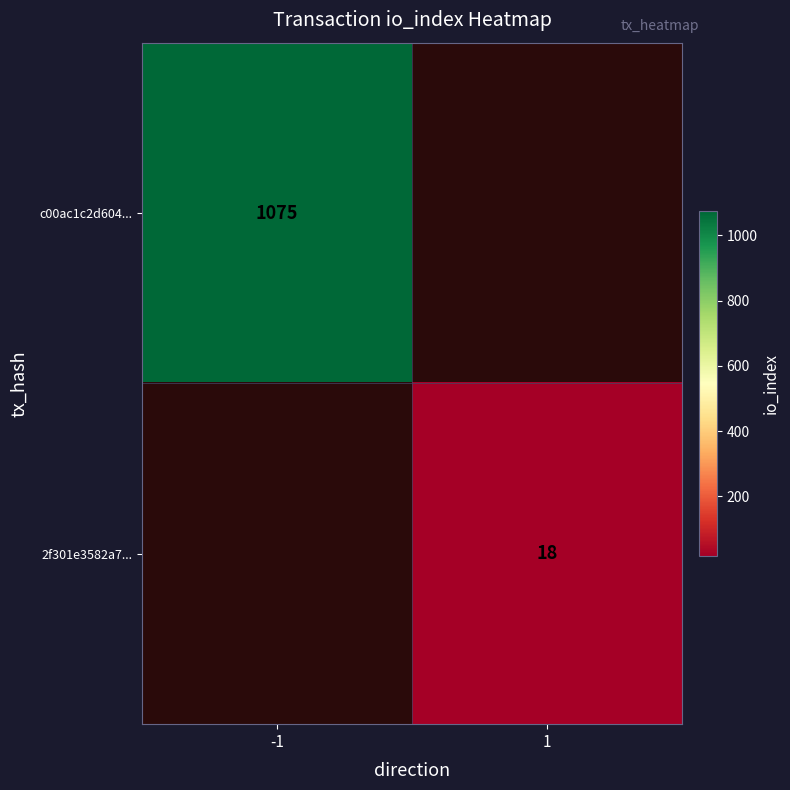

Is it true that c00ac1c2d604... equals 1736 at -1?

False